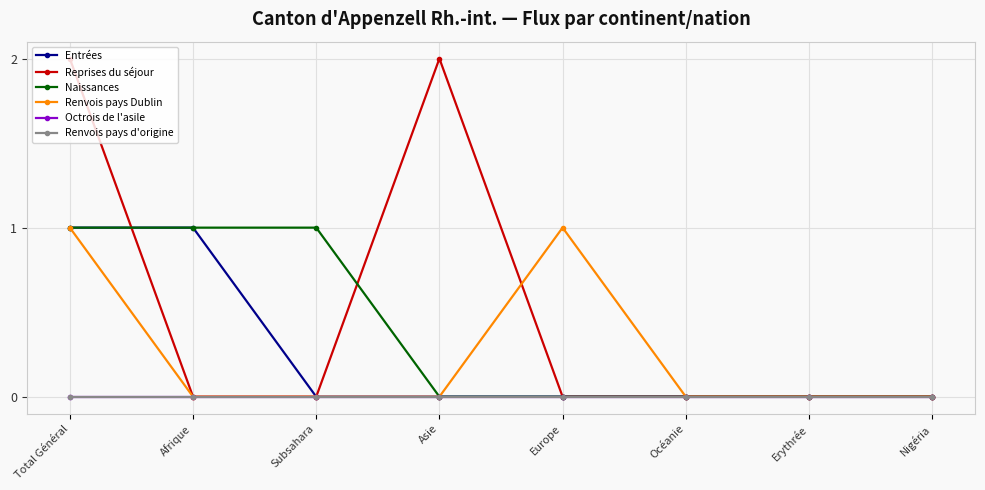

How many intersections are there between Reprises du séjour and Entrées?

1